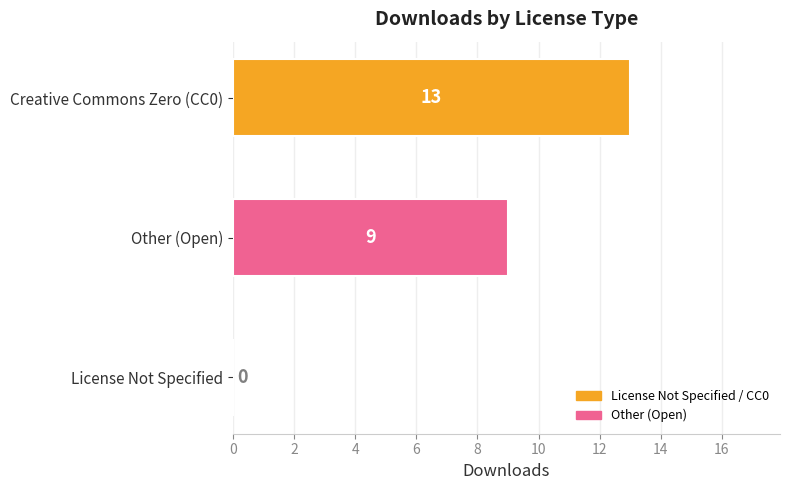

True or false: the data shows 9 at Other (Open).

True